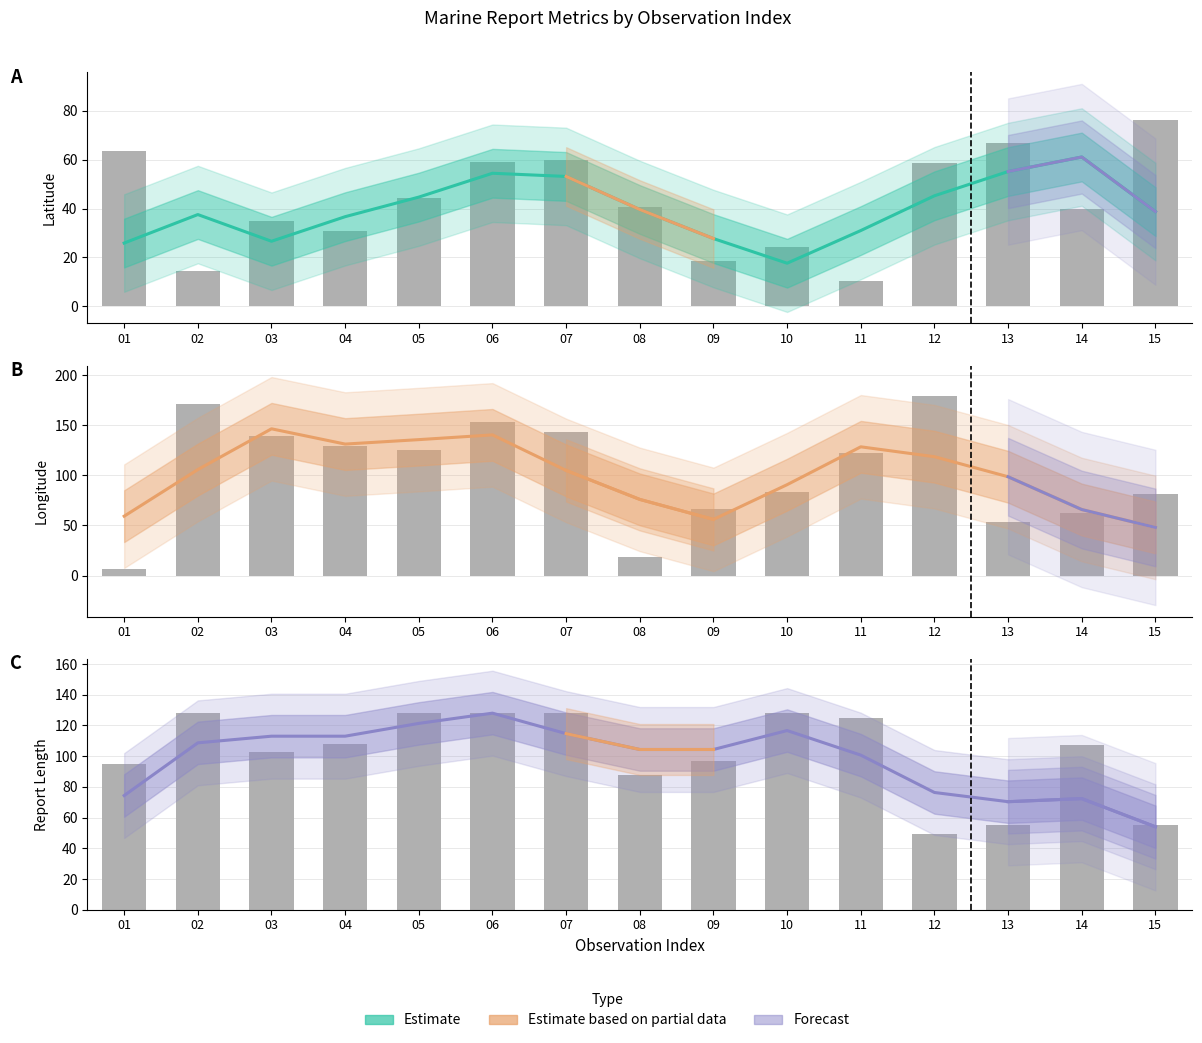

What is the difference between the Latitude values at 02 and 12?

7.7